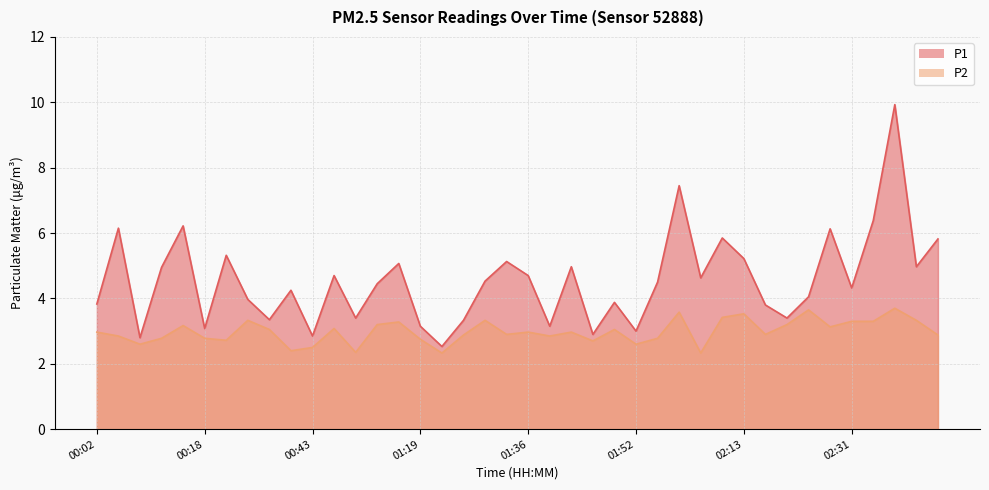

Is the value of P2 at 02:04 greater than the value of P1 at 00:04?

No